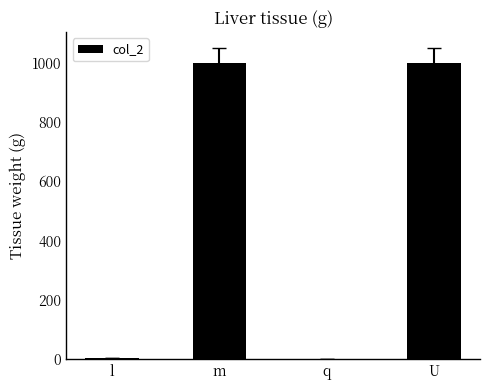

Between m and q, which is larger?

m